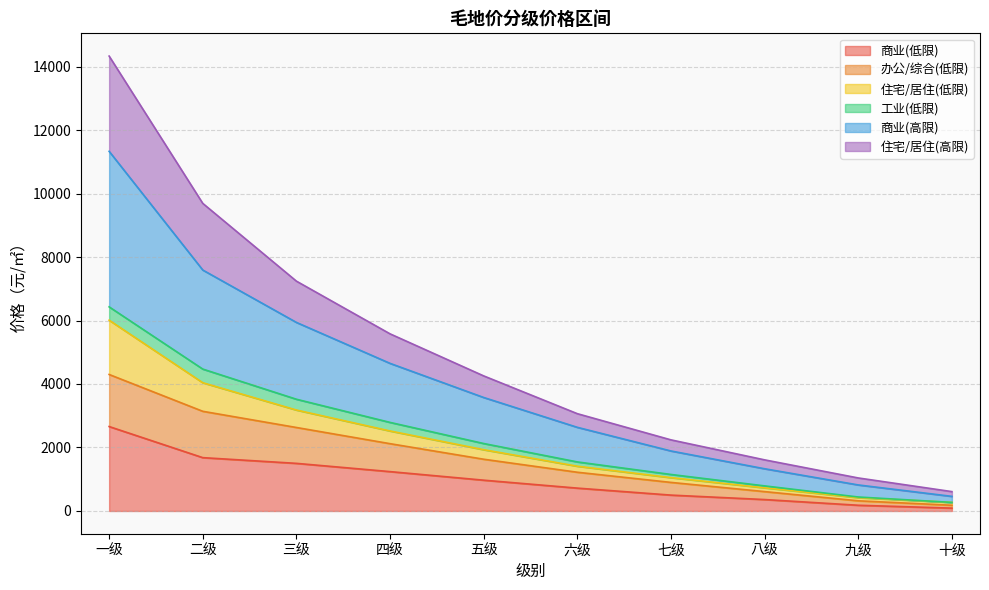

The 住宅/居住(高限) series shows 359 at 九级. True or false?

False